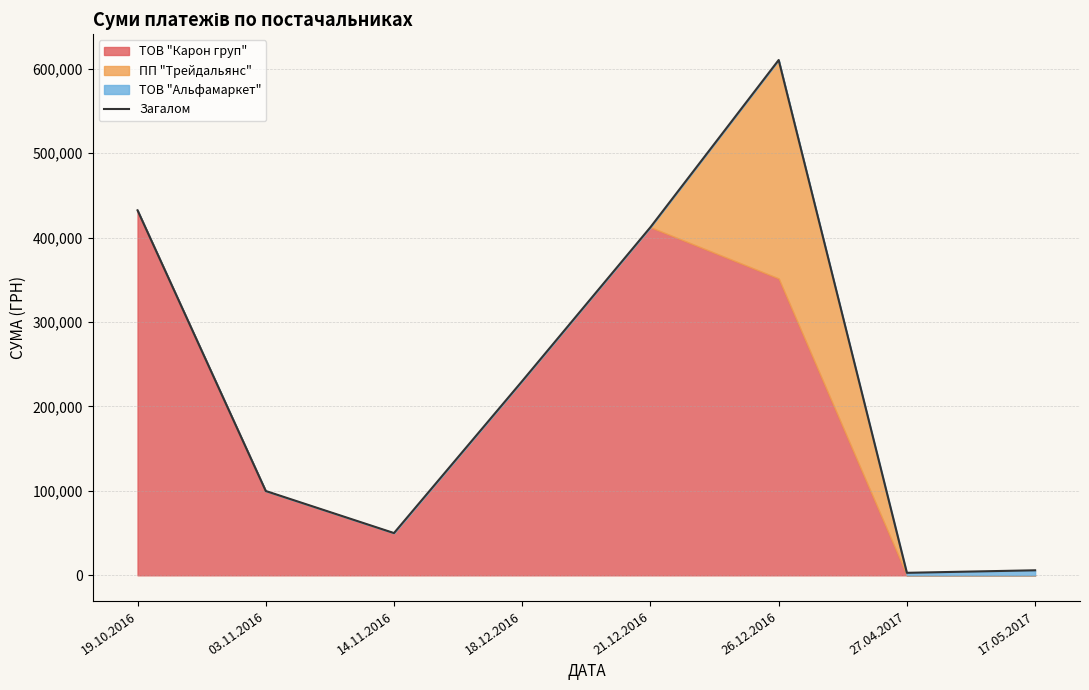

Reading right to left, what are all the values shown in this chart?

5958.7	2966.0	610285.0	412258.5	230080.9	50038.0	99863.8	432291.5